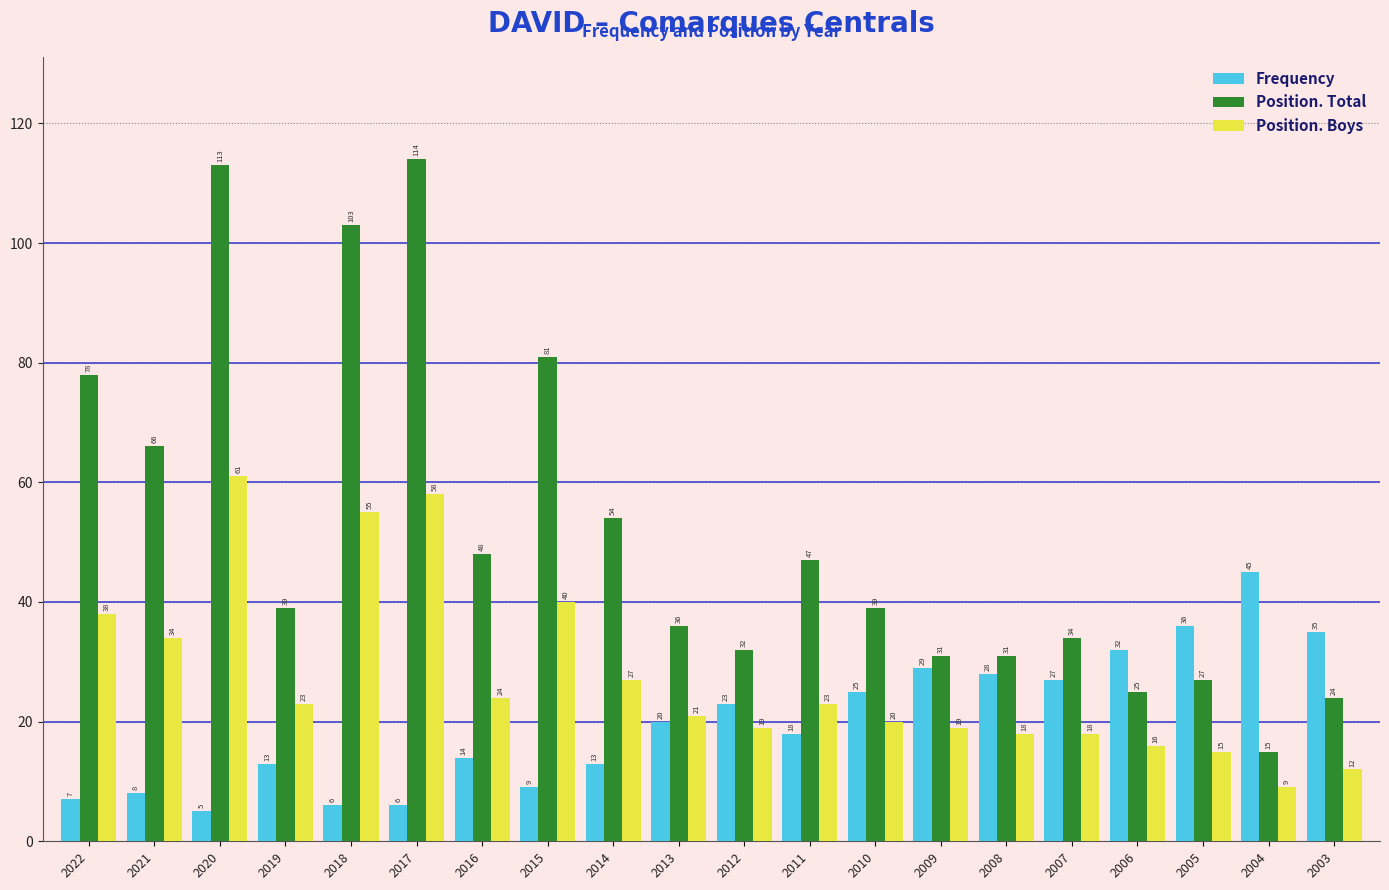

Reading right to left, extract all data points from this chart.

Frequency: 35	45	36	32	27	28	29	25	18	23	20	13	9	14	6	6	13	5	8	7
Position. Total: 24	15	27	25	34	31	31	39	47	32	36	54	81	48	114	103	39	113	66	78
Position. Boys: 12	9	15	16	18	18	19	20	23	19	21	27	40	24	58	55	23	61	34	38